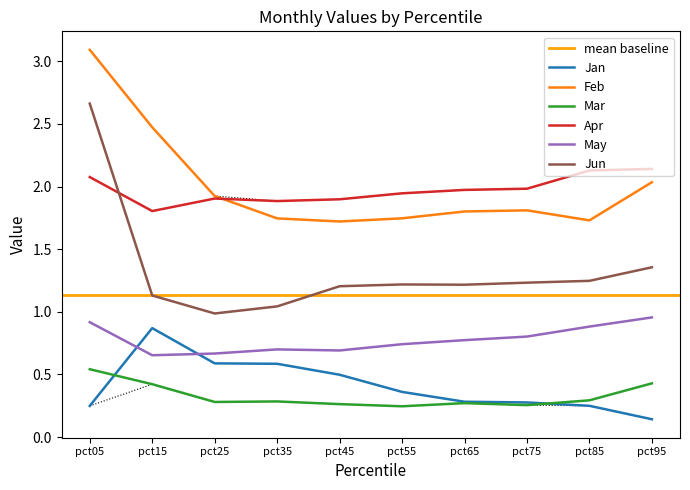

In Mar, how many points are lower than both neighbors (excluding endpoints)?

3